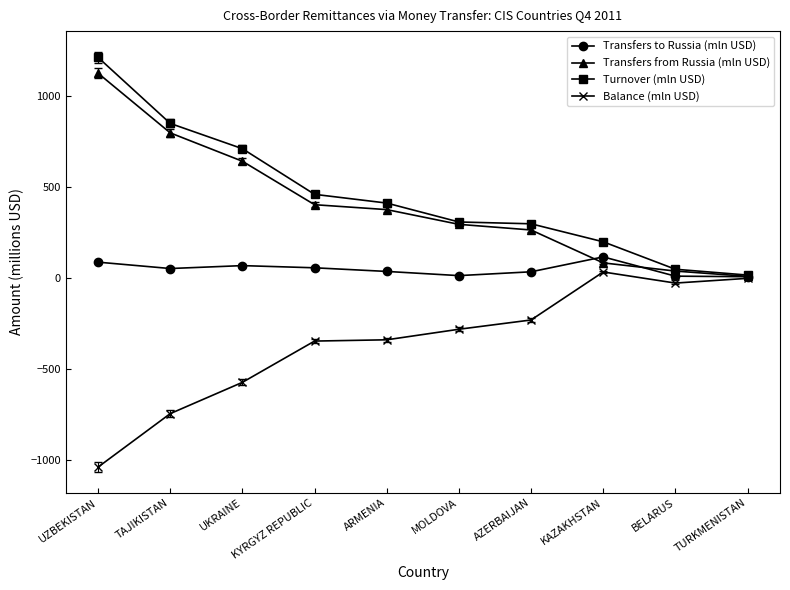

What is the difference between the second highest and second lowest values in the Balance (mln USD) series?

744